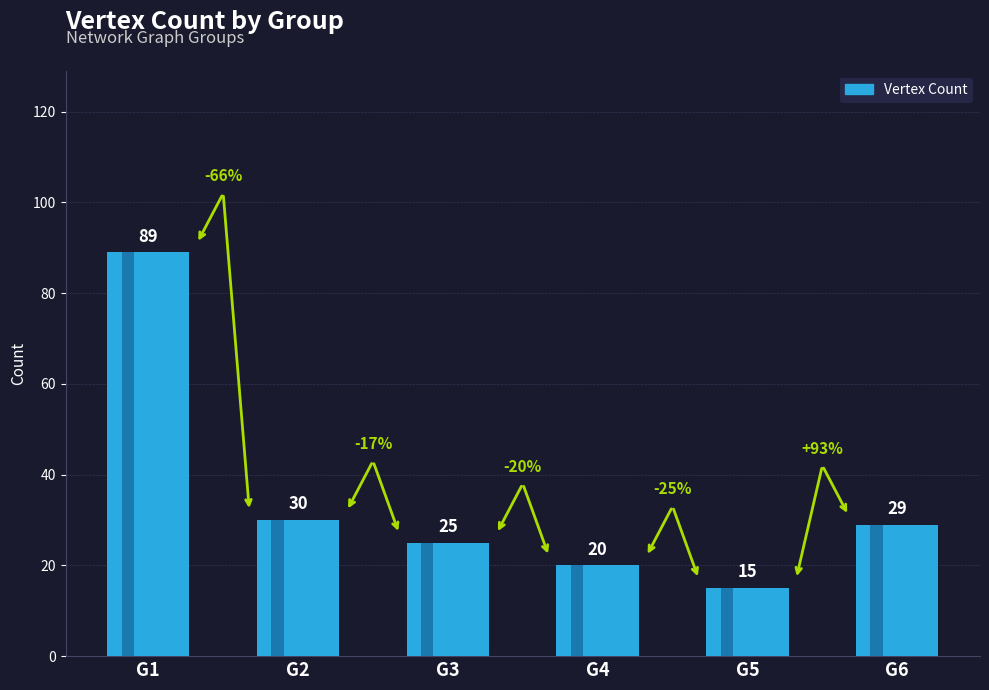

What is the value of the 3rd bar from the left?

25